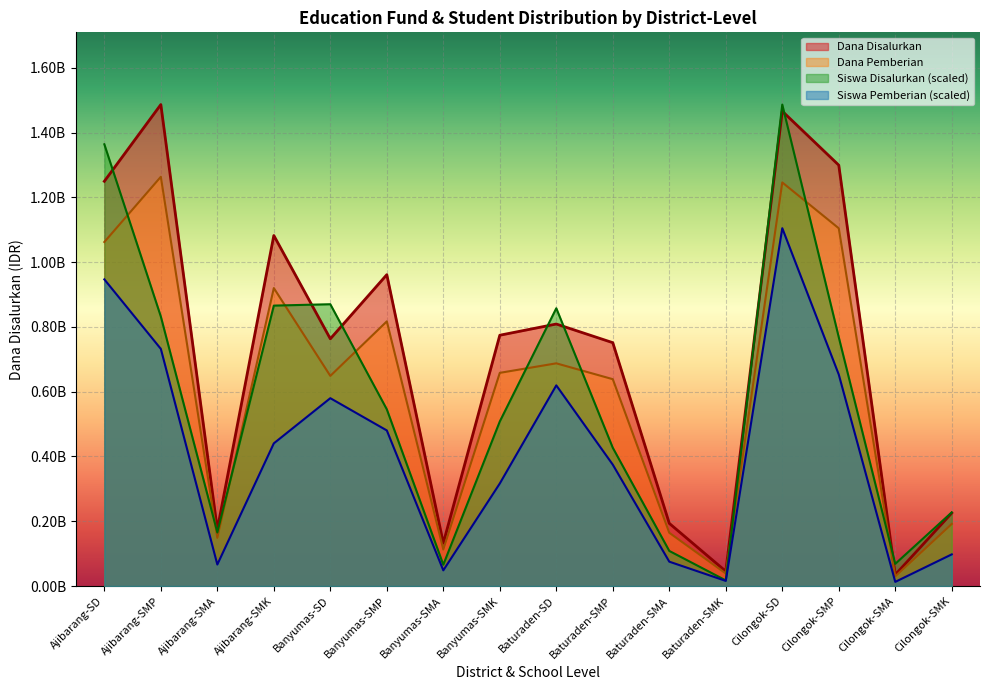

Reading left to right, list all the values displayed in this chart.

Dana Disalurkan: Ajibarang-SD=1249875000.0	Ajibarang-SMP=1486875000.0	Ajibarang-SMA=175000000.0	Ajibarang-SMK=1082500000.0	Banyumas-SD=763425000.0	Banyumas-SMP=961500000.0	Banyumas-SMA=132500000.0	Banyumas-SMK=774500000.0	Baturaden-SD=809100000.0	Baturaden-SMP=751500000.0	Baturaden-SMA=193500000.0	Baturaden-SMK=45500000.0	Cilongok-SD=1466325000.0	Cilongok-SMP=1299750000.0	Cilongok-SMA=35000000.0	Cilongok-SMK=225500000.0
Siswa Disalurkan: Ajibarang-SD=1364161376.2	Ajibarang-SMP=832199339.5	Ajibarang-SMA=165343666.8	Ajibarang-SMK=865998873.6	Banyumas-SD=870261877.9	Banyumas-SMP=545664550.5	Banyumas-SMA=65772066.4	Banyumas-SMK=508211012.7	Baturaden-SD=857777365.3	Baturaden-SMP=426909430.7	Baturaden-SMA=108402109.4	Baturaden-SMK=17356517.5	Cilongok-SD=1486875000.0	Cilongok-SMP=768254275.0	Cilongok-SMA=68512569.1	Cilongok-SMK=227461729.5
Dana Pemberian: Ajibarang-SD=1062393750.0	Ajibarang-SMP=1263843750.0	Ajibarang-SMA=148750000.0	Ajibarang-SMK=920125000.0	Banyumas-SD=648911250.0	Banyumas-SMP=817275000.0	Banyumas-SMA=112625000.0	Banyumas-SMK=658325000.0	Baturaden-SD=687735000.0	Baturaden-SMP=638775000.0	Baturaden-SMA=164475000.0	Baturaden-SMK=38675000.0	Cilongok-SD=1246376250.0	Cilongok-SMP=1104787500.0	Cilongok-SMA=29750000.0	Cilongok-SMK=191675000.0
Siswa Pemberian: Ajibarang-SD=946995955.4	Ajibarang-SMP=732323238.8	Ajibarang-SMA=66381067.0	Ajibarang-SMK=440611944.5	Banyumas-SD=580073085.2	Banyumas-SMP=480501484.7	Banyumas-SMA=48415548.8	Banyumas-SMK=316680319.5	Baturaden-SD=619658125.1	Baturaden-SMP=374839878.1	Baturaden-SMA=75211575.9	Baturaden-SMK=15834016.0	Cilongok-SD=1105031614.8	Cilongok-SMP=653153158.9	Cilongok-SMA=12789012.9	Cilongok-SMK=97744598.6